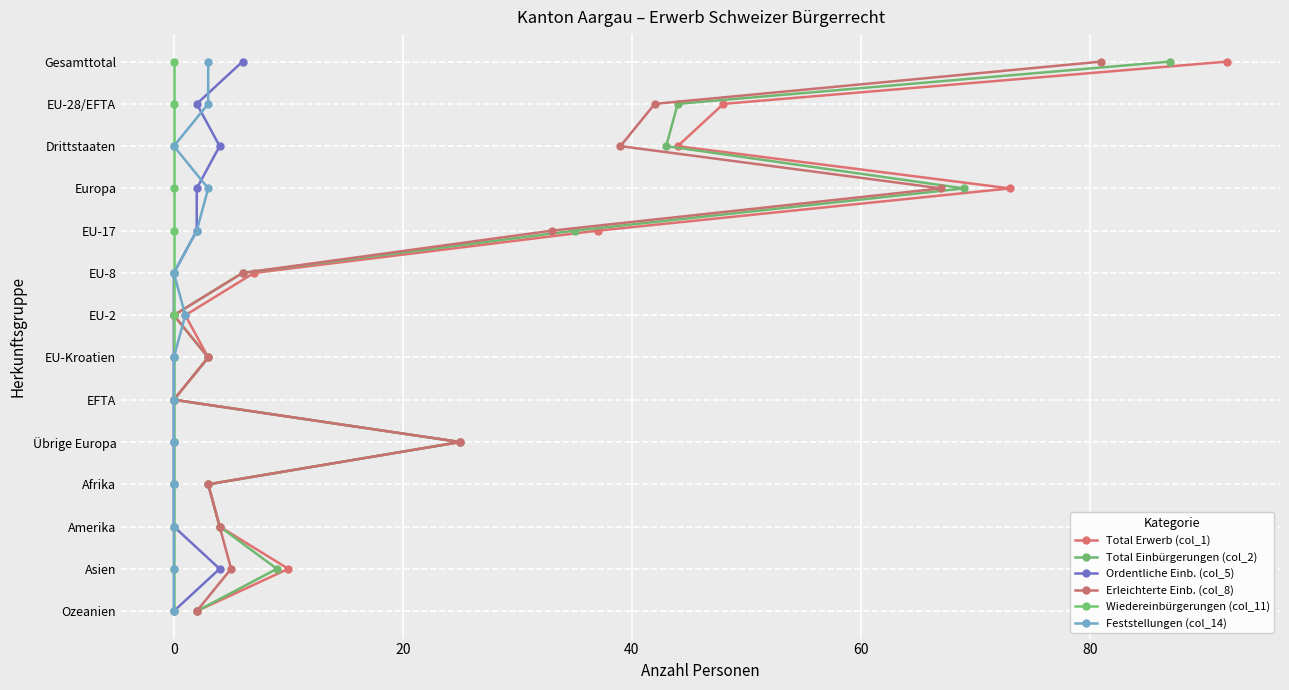

Is it true that Wiedereinbürgerungen (col_11) equals 1 at 0?

False